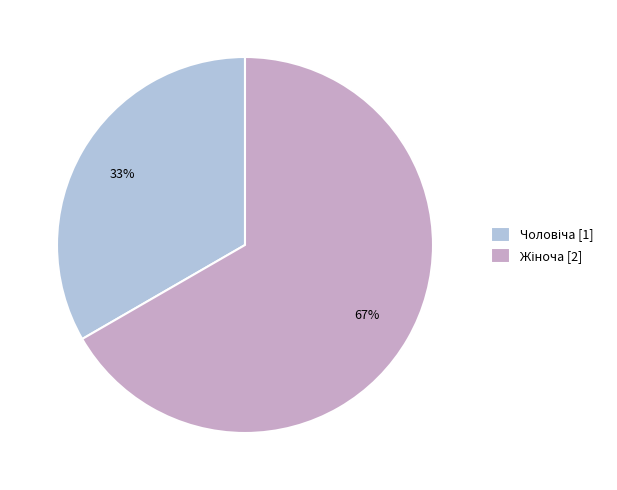

Does any single category account for the majority?

Yes